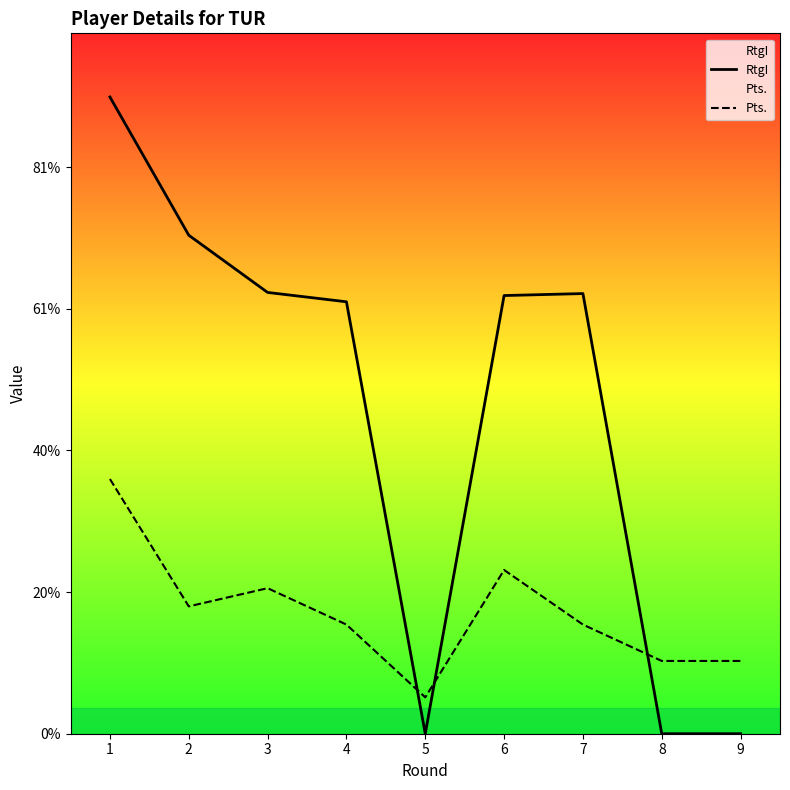

At which label does Pts. first exceed 385?

1